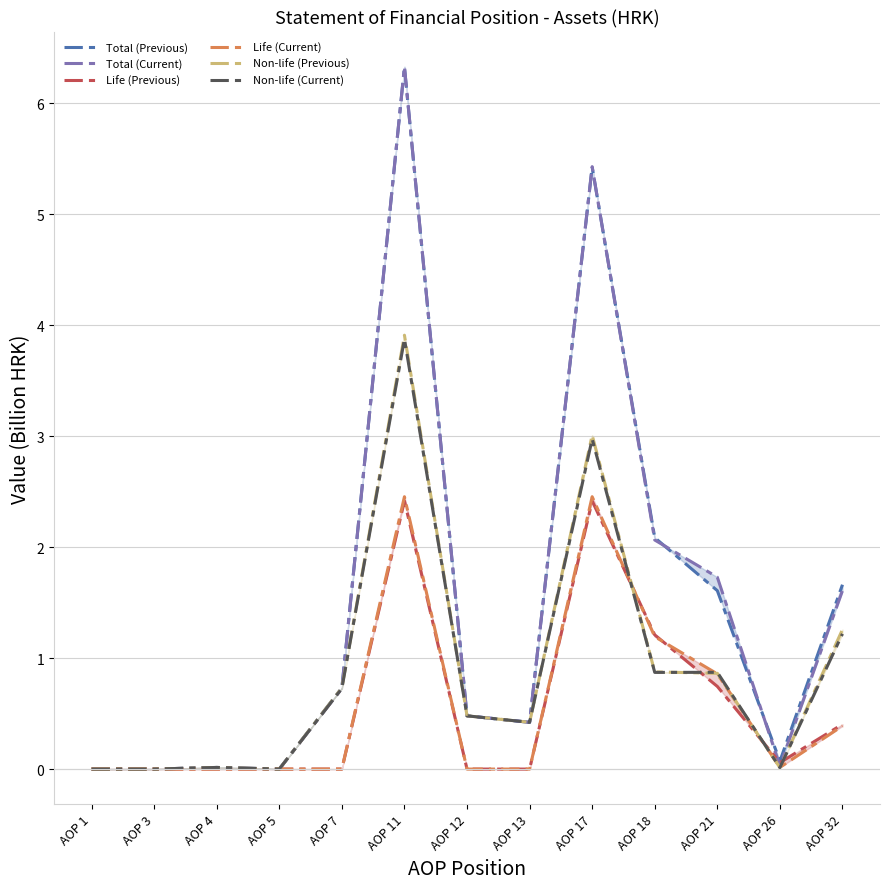

How many distinct data groups are displayed?

6